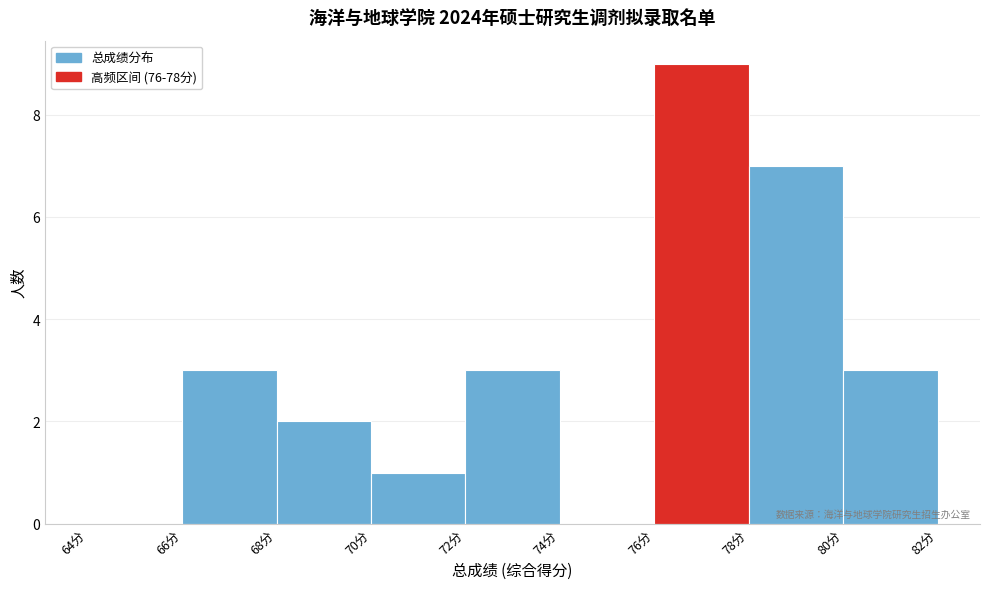

Reading left to right, list every bar in this chart as the range it spans on the x-axis followed by its height. The values are not printed on the chart, so give them approximately, as read against the axis.

64 to 66: 0
66 to 68: 3
68 to 70: 2
70 to 72: 1
72 to 74: 3
74 to 76: 0
76 to 78: 9
78 to 80: 7
80 to 82: 3